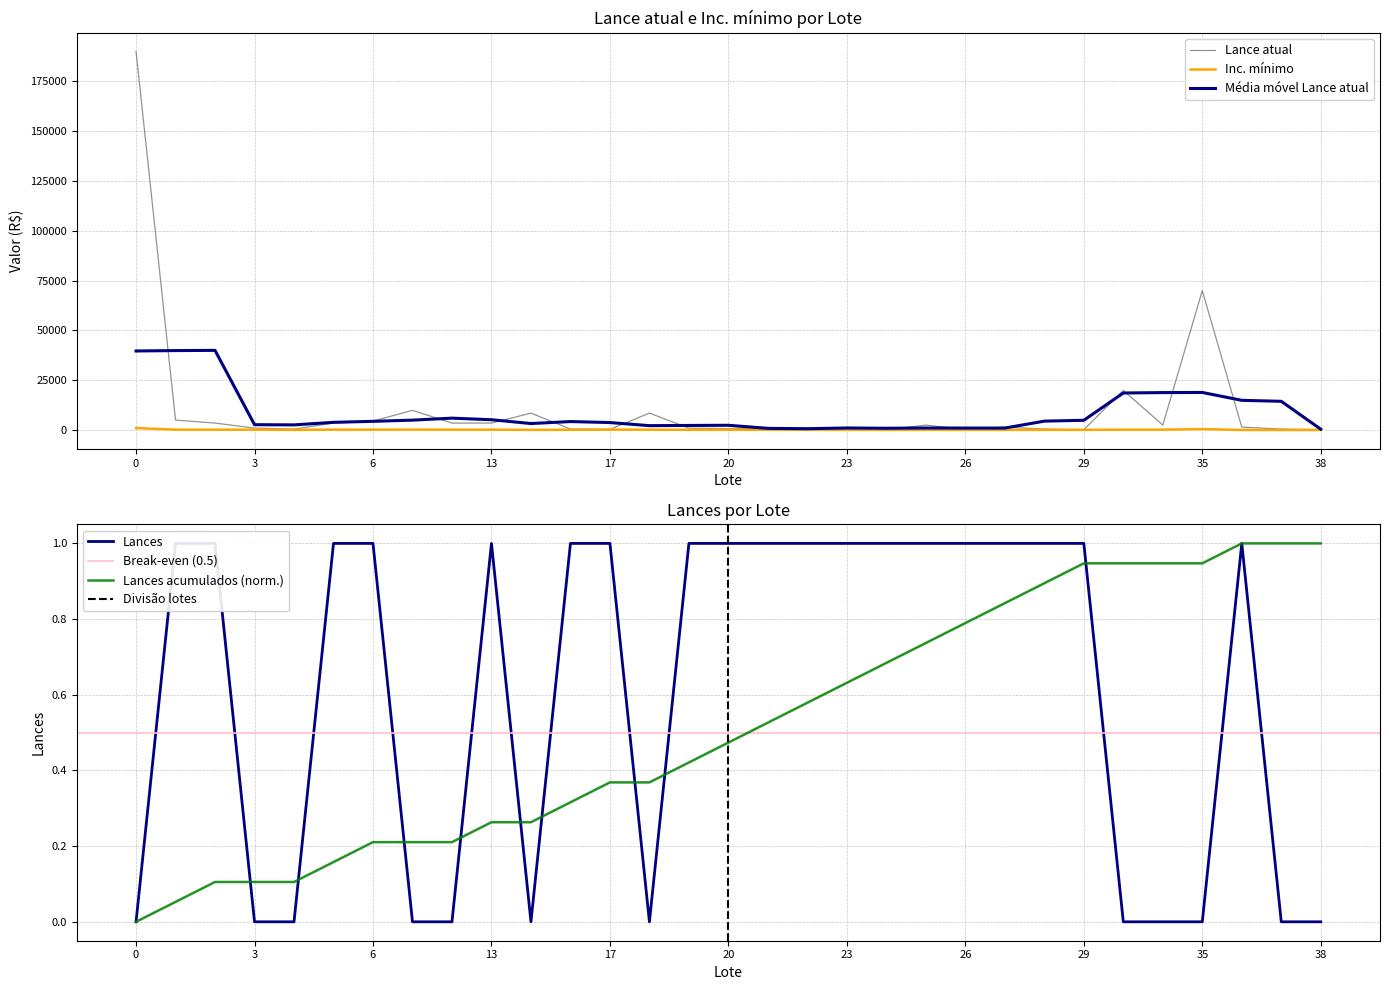

List the labels in order of Inc. mínimo value, smallest first.

36, 37, 38, 4, 14, 23, 24, 25, 26, 27, 28, 29, 15, 19, 20, 21, 22, 1, 2, 3, 5, 6, 8, 13, 17, 18, 33, 34, 7, 35, 0